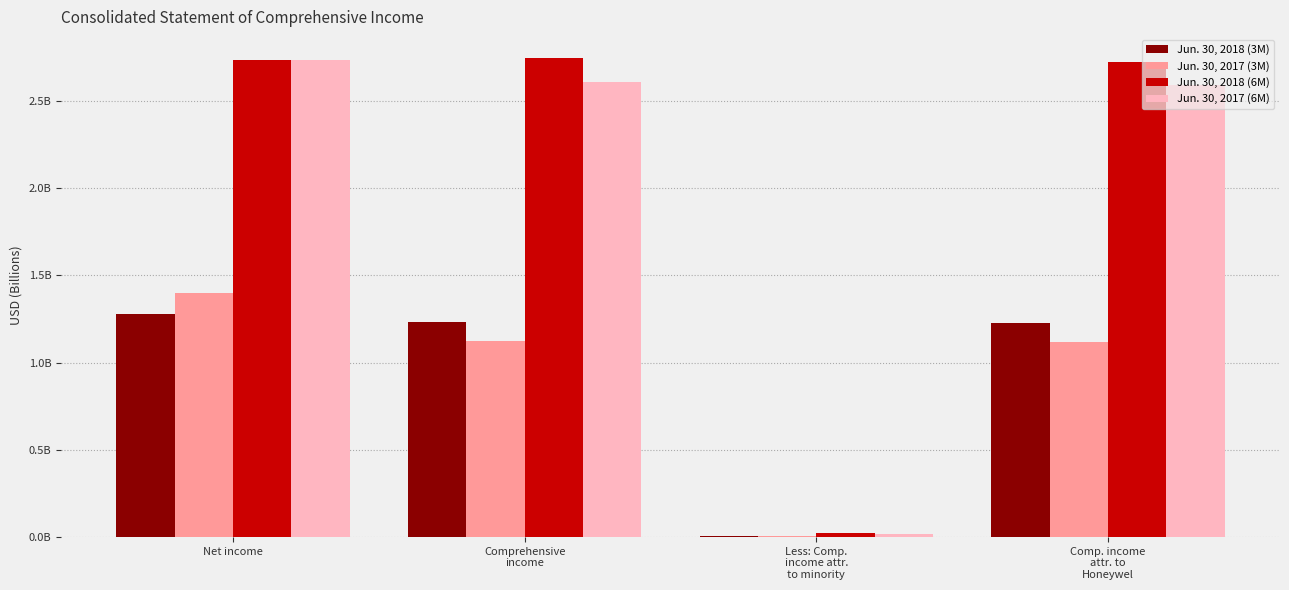

What are all the series names shown in the legend?

Jun. 30, 2018 (3M), Jun. 30, 2017 (3M), Jun. 30, 2018 (6M), Jun. 30, 2017 (6M)